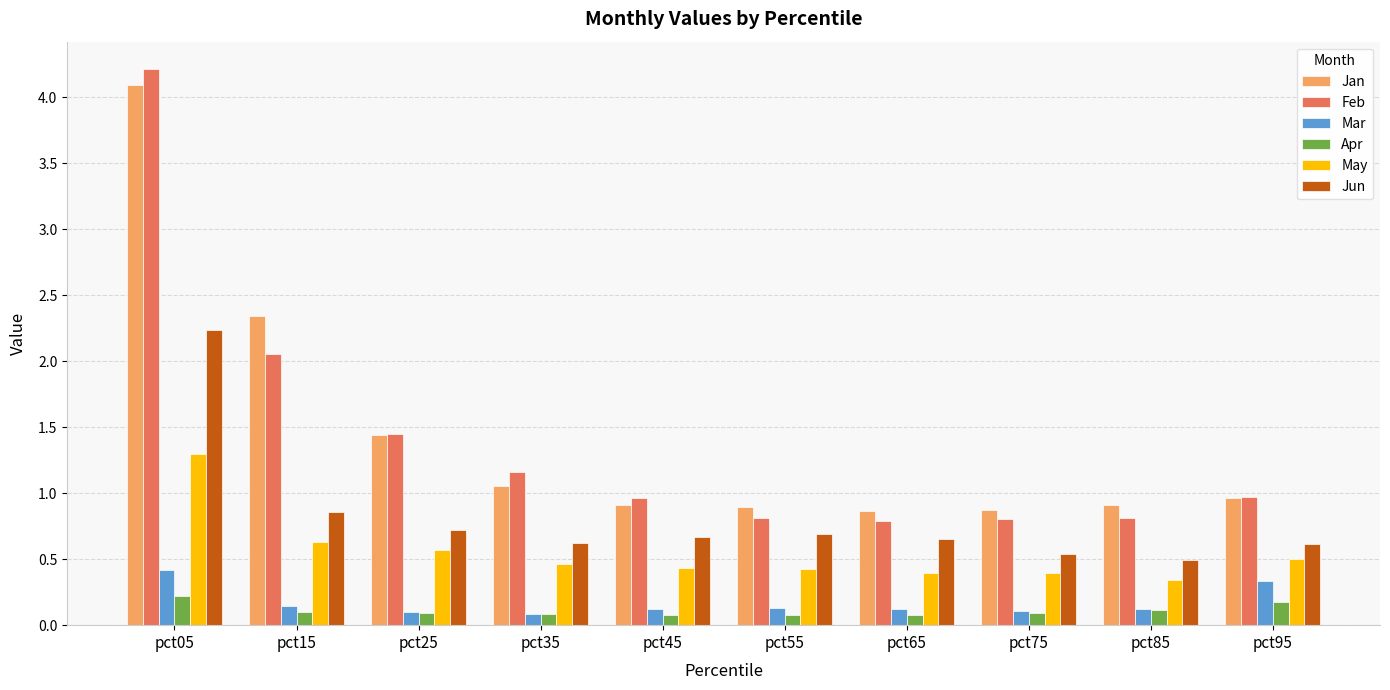

At which category is the sum across all series the highest?

pct05